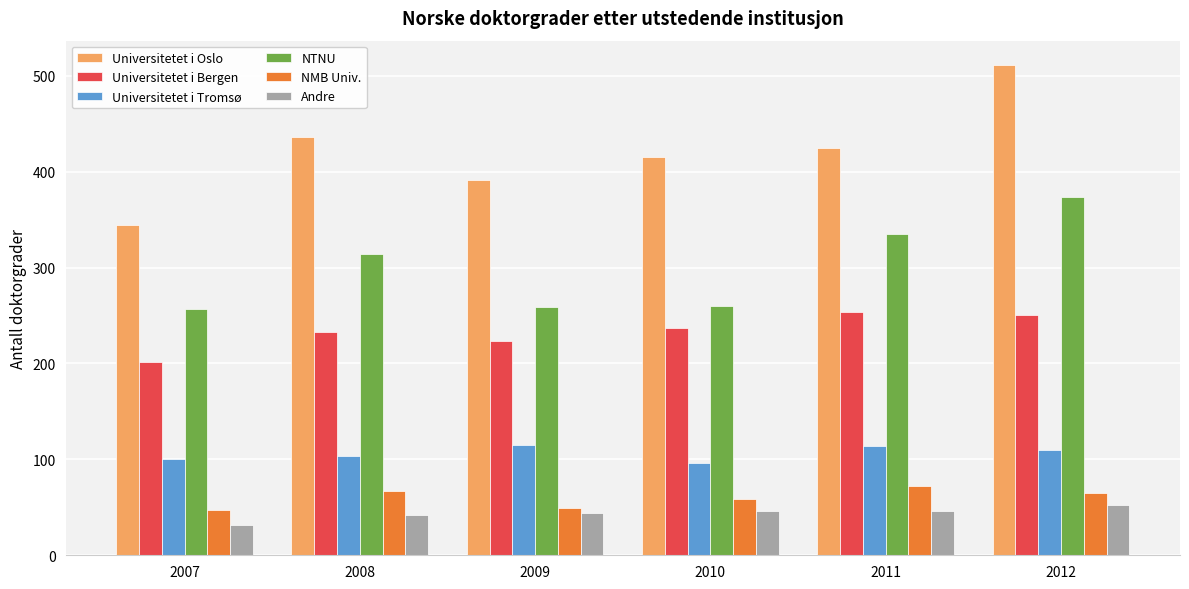

Which series changed the most between 2007 and 2009?

Universitetet i Oslo